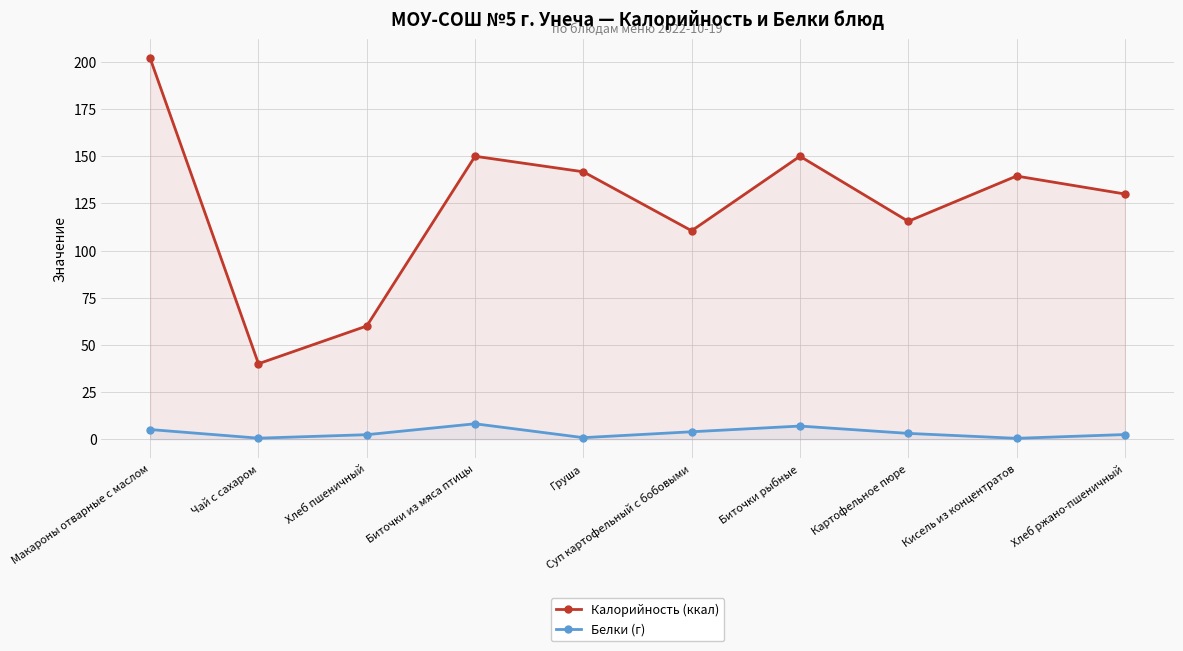

Between Груша and Биточки рыбные, which is larger?

Биточки рыбные